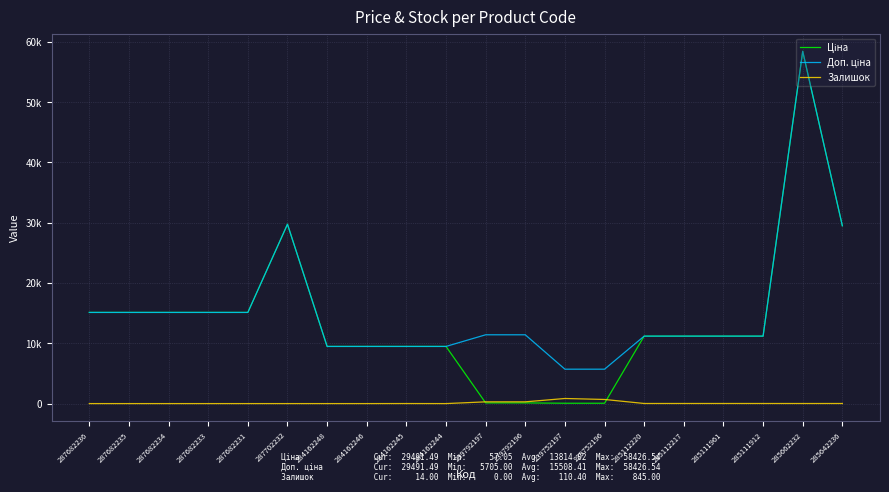

Does the chart display data point markers on the line(s)?

No